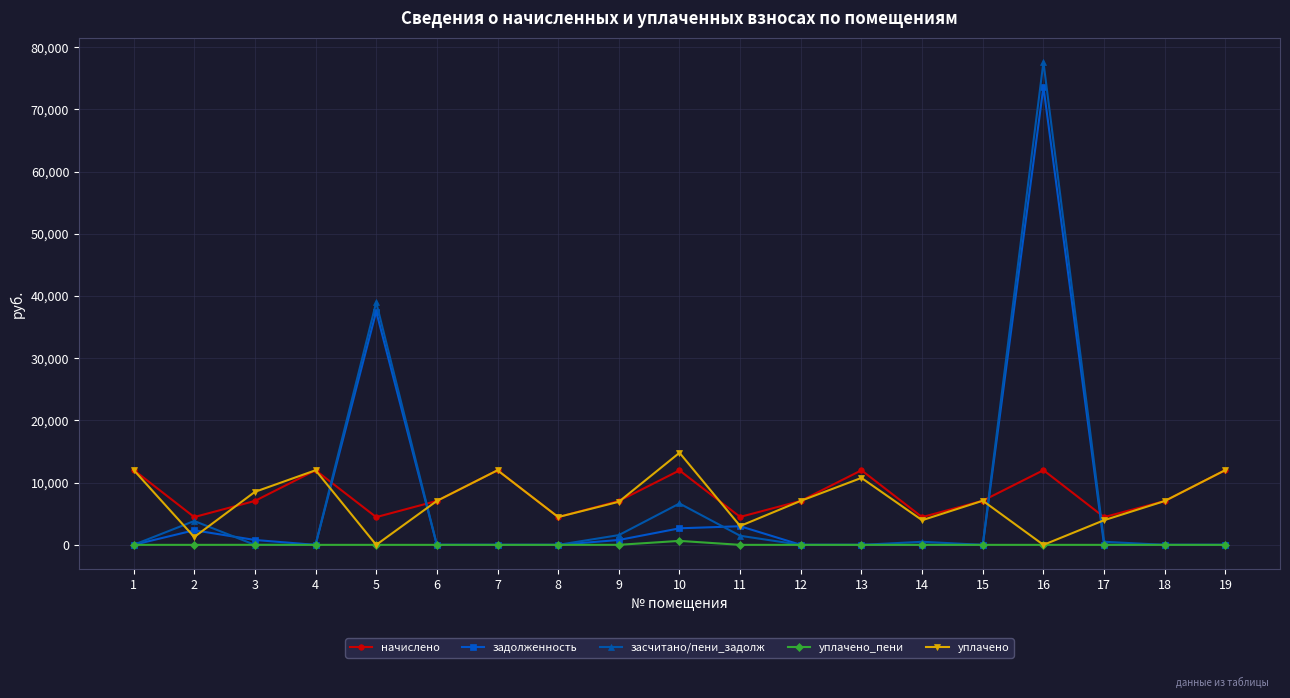

True or false: задолженность and начислено intersect in this chart.

True